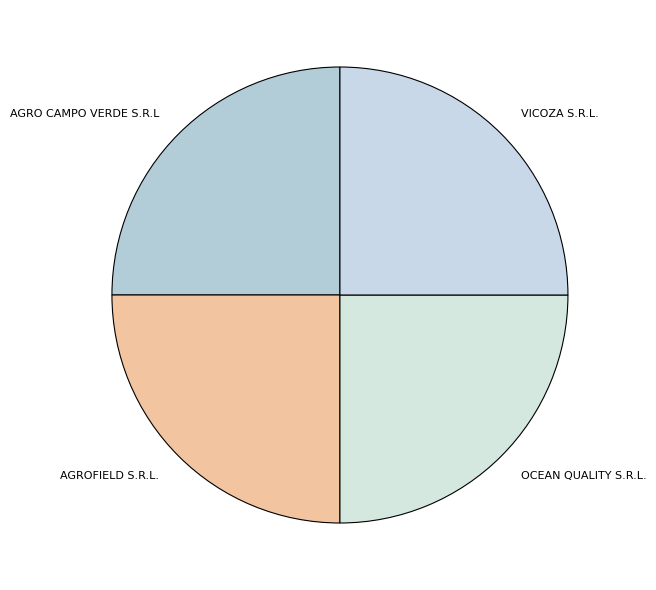

Is OCEAN QUALITY S.R.L. the majority of the pie?

No